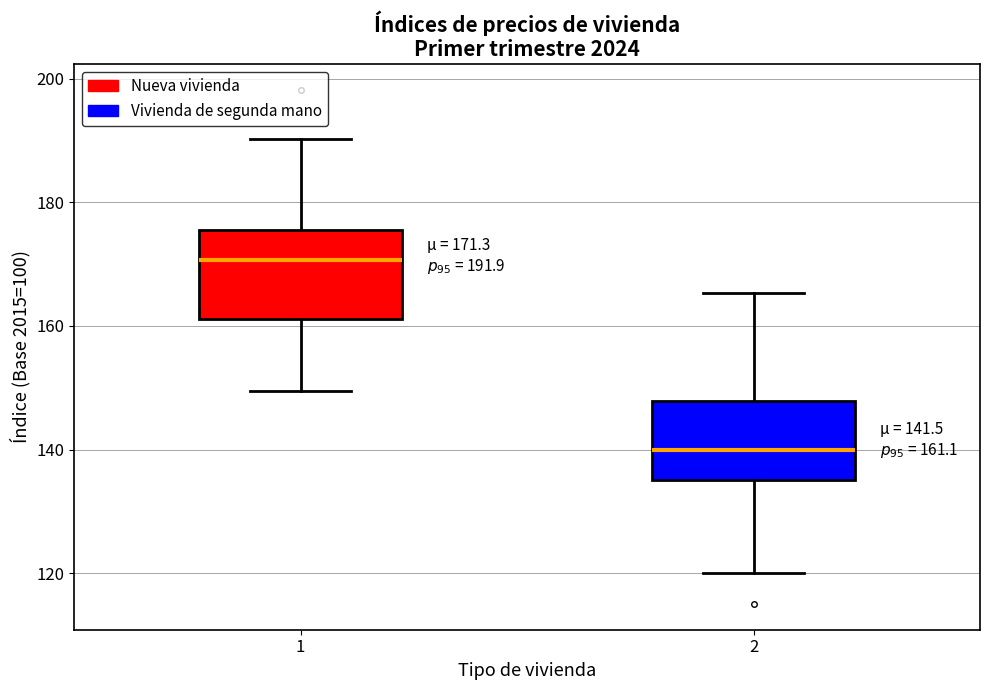

Which box's median line is the highest?

1